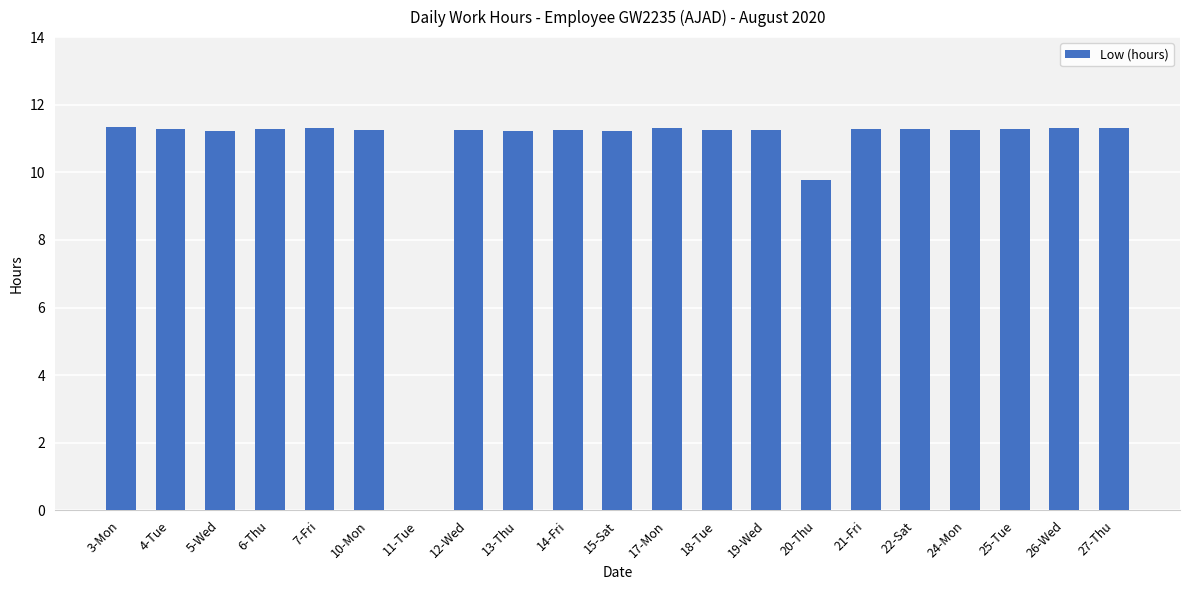

The value at 7-Fri is 2.8. True or false?

False